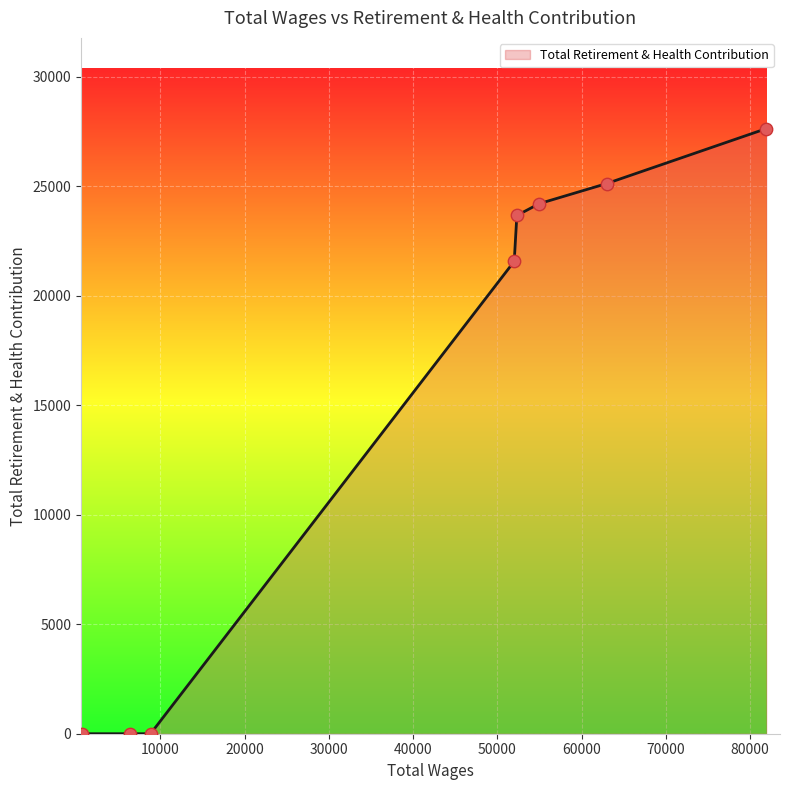

What is the greatest value displayed?

27633